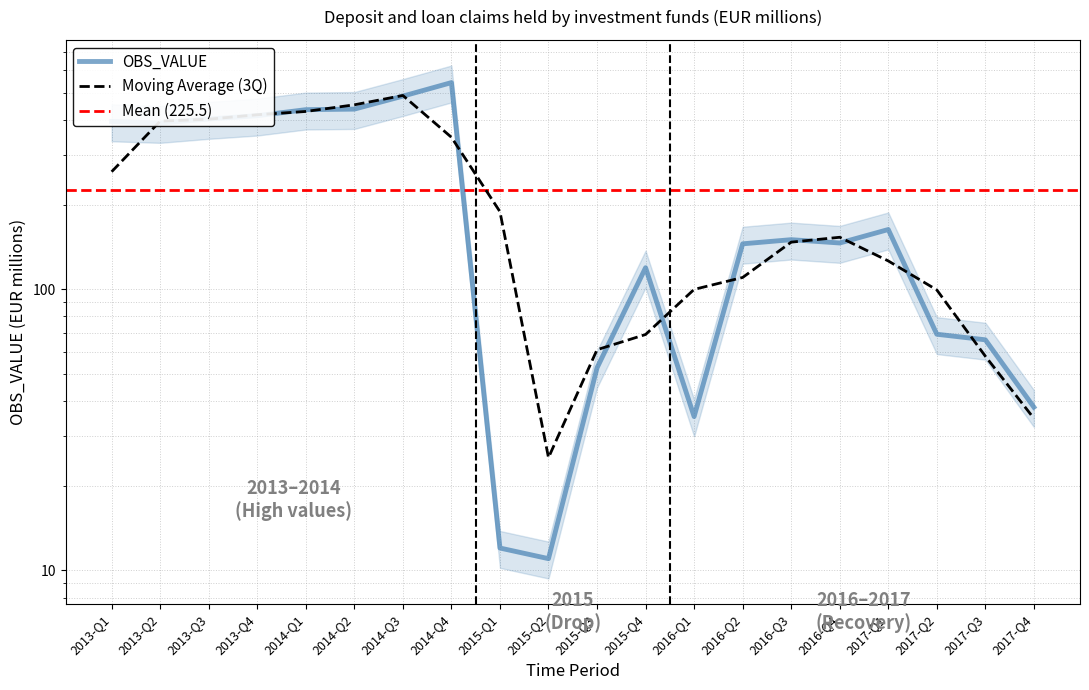

True or false: the data shows 163.0 at 2017-Q1.

True